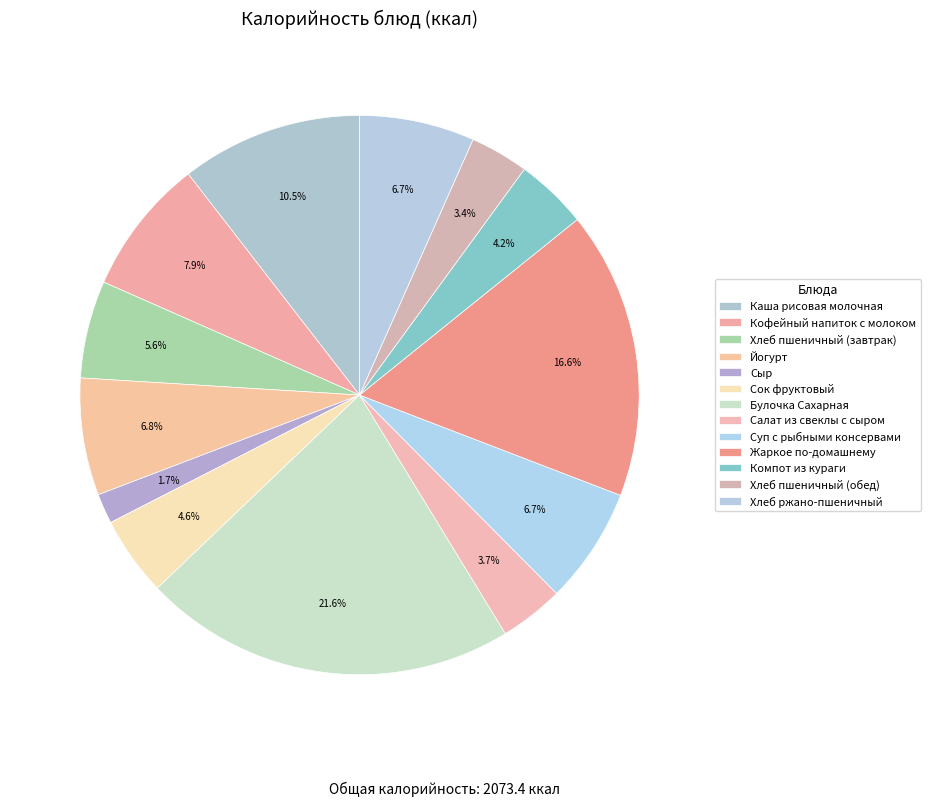

Rank the categories by value from highest to lowest.

Булочка Сахарная, Жаркое по-домашнему, Каша рисовая молочная, Кофейный напиток с молоком, Йогурт, Суп с рыбными консервами, Хлеб ржано-пшеничный, Хлеб пшеничный (завтрак), Сок фруктовый, Компот из кураги, Салат из свеклы с сыром, Хлеб пшеничный (обед), Сыр